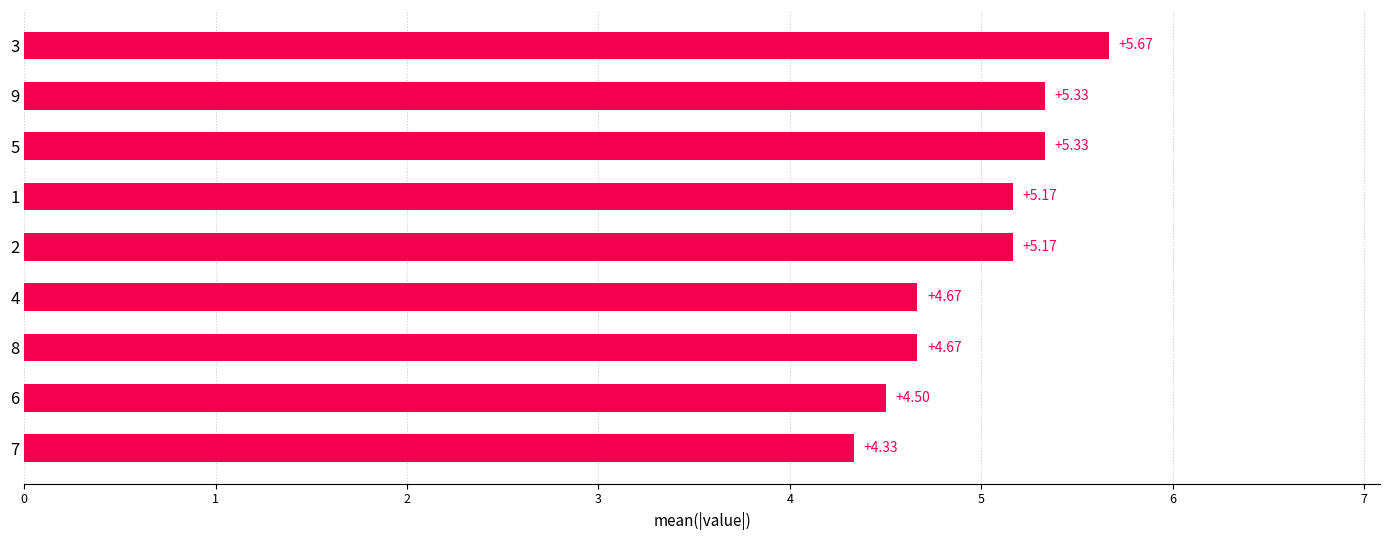

What is the average value?

5.0